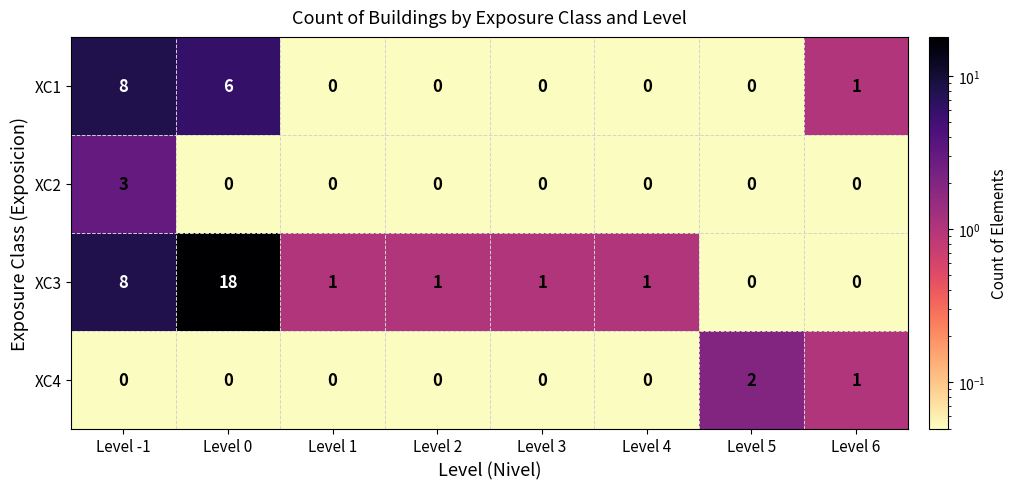

Which series has the largest range (max minus min)?

XC3